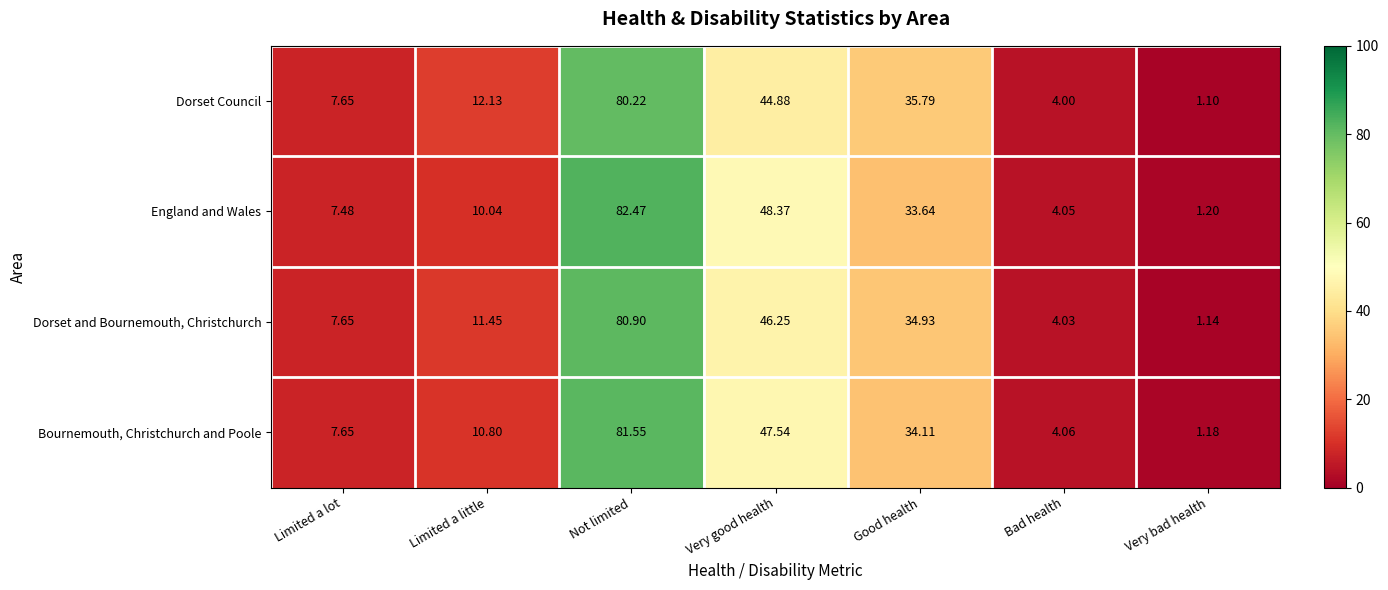

Which series has the largest total across all categories?

England and Wales